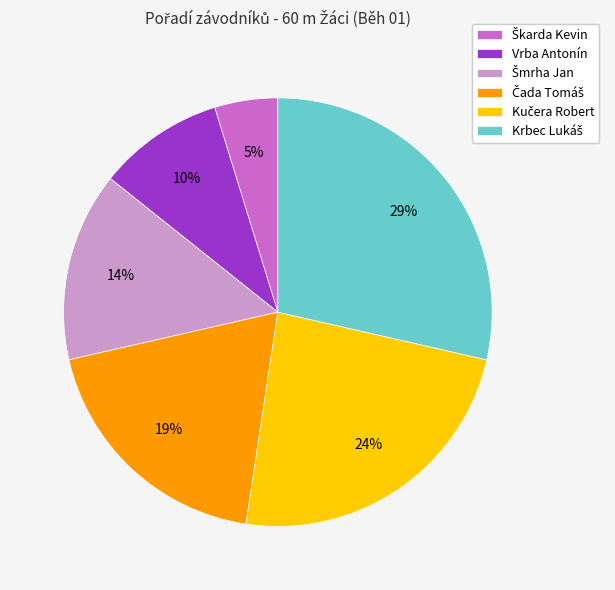

To the nearest percent, what is the difference between the largest and smallest slice percentages?

24%